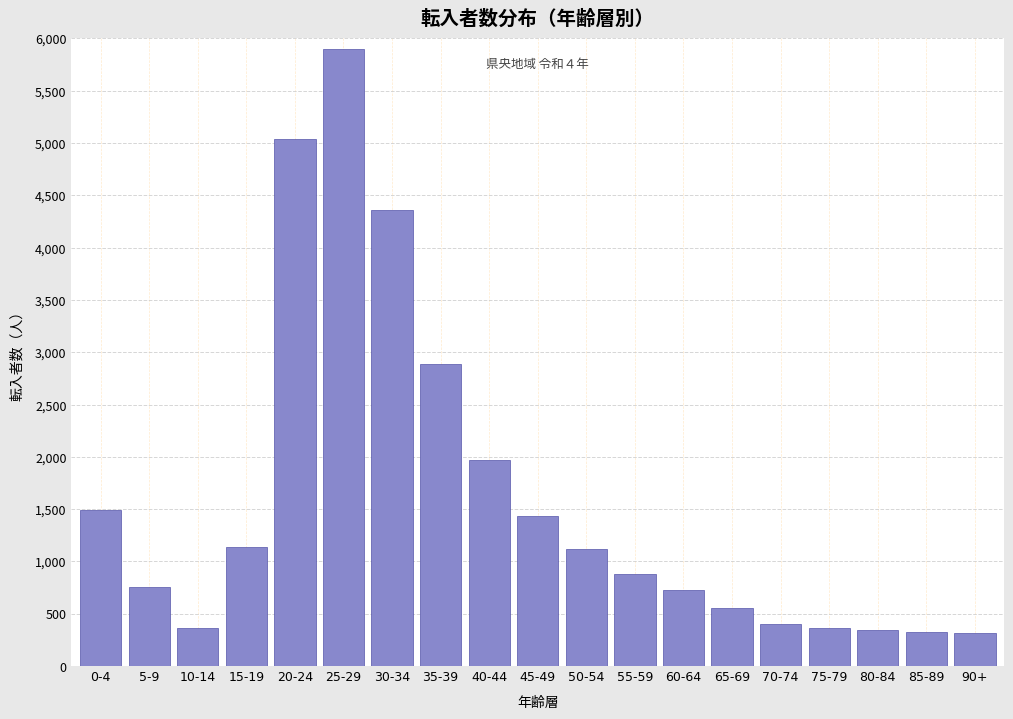

What is the average value?

1599